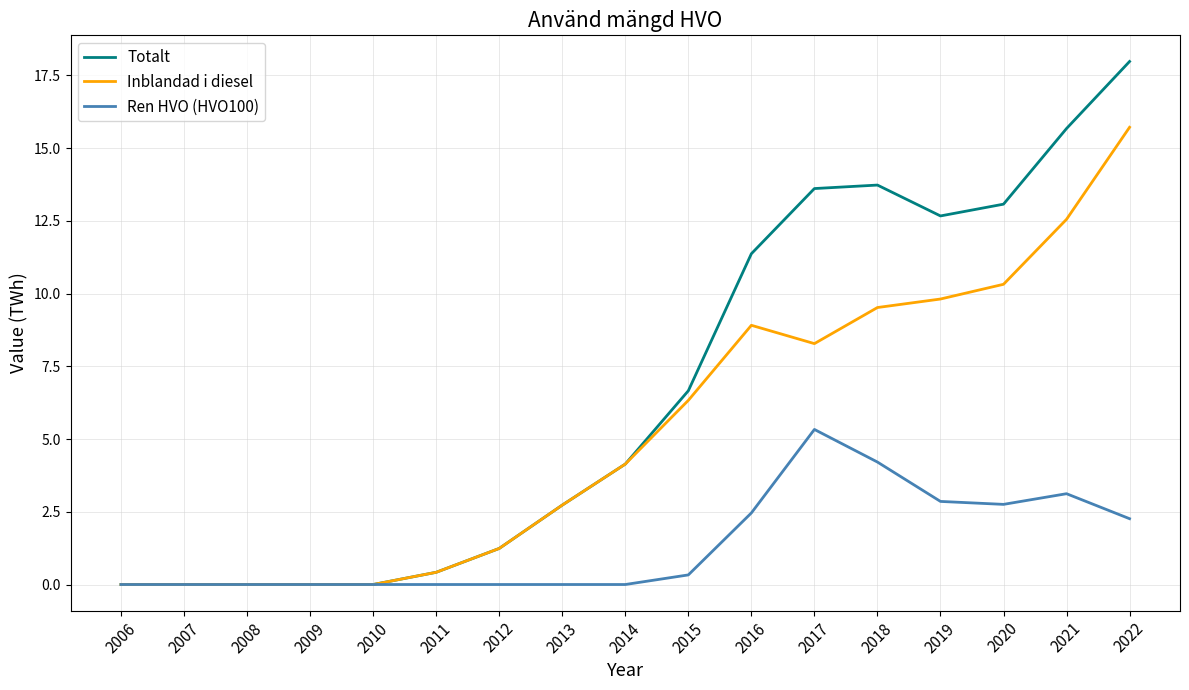

The Inblandad i diesel series shows 13.2 at 2016. True or false?

False